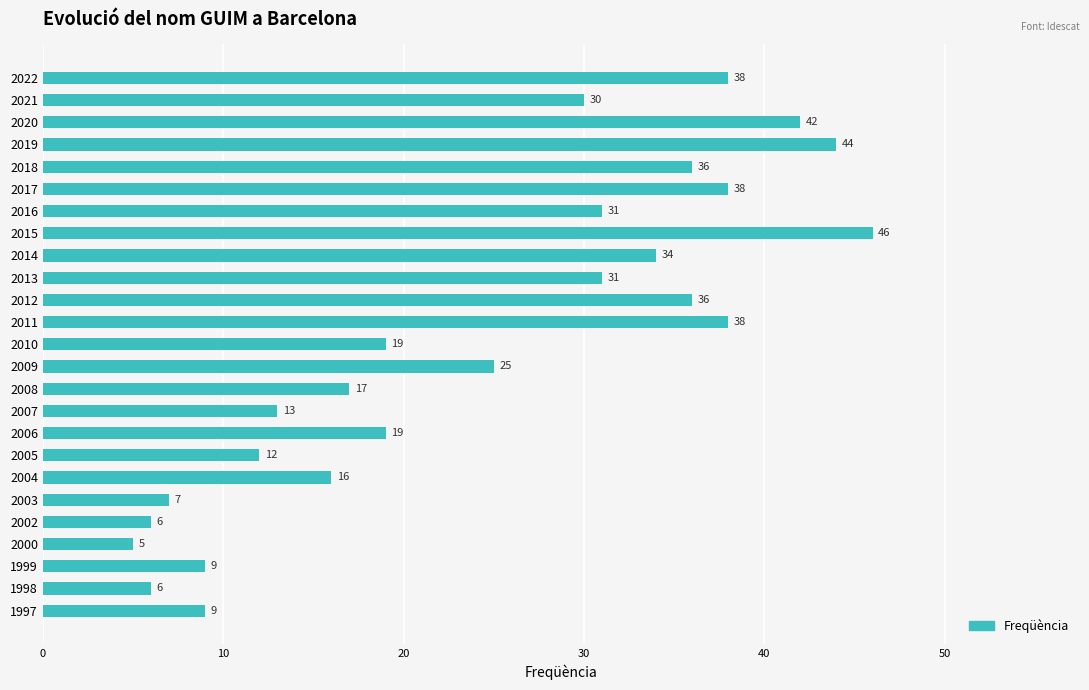

What is the value of the 19th bar from the top?

16